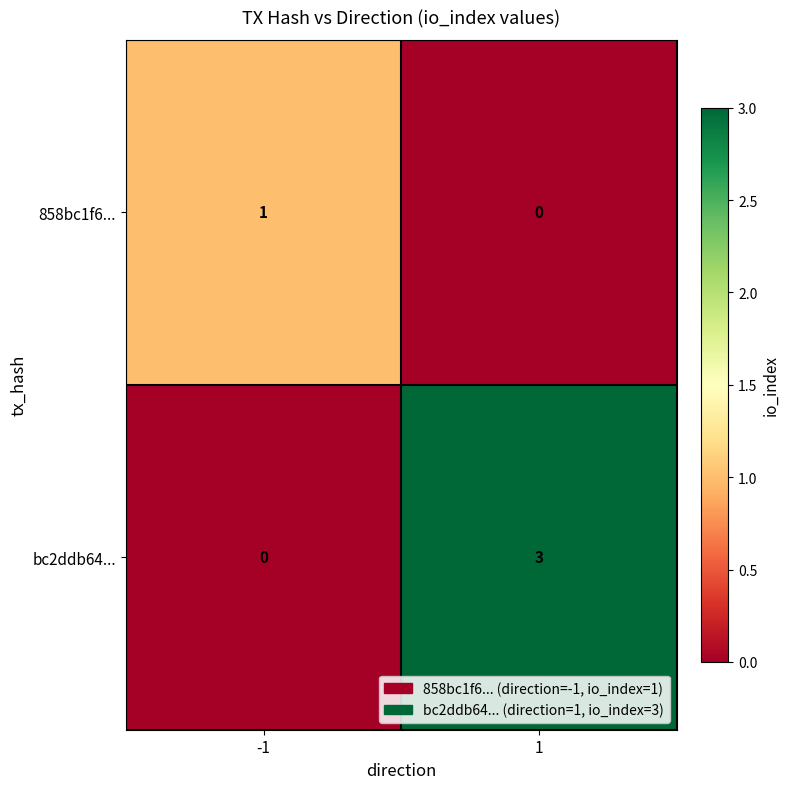

Rank the series by their maximum value, from lowest to highest.

858bc1f6..., bc2ddb64...